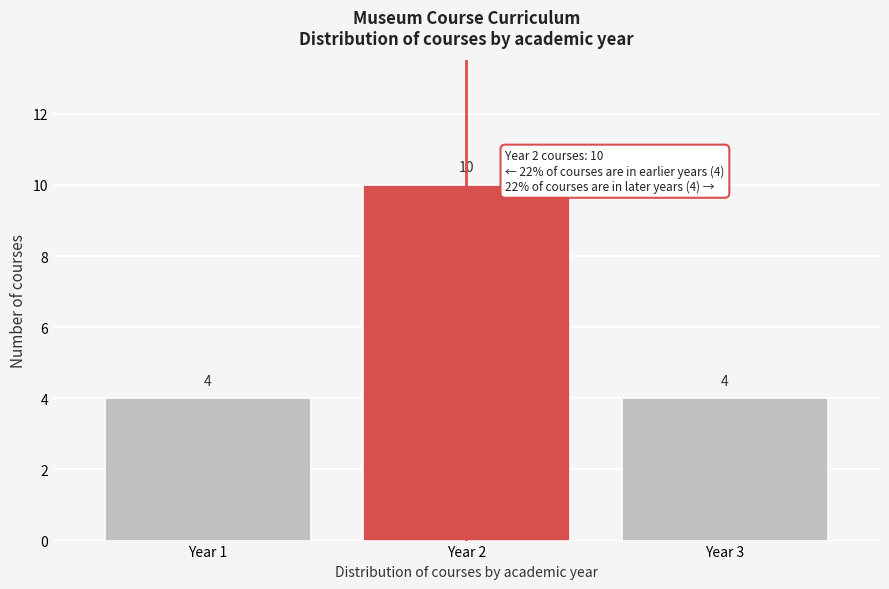

Reading left to right, transcribe all the data shown in this chart.

Year 1=4	Year 2=10	Year 3=4